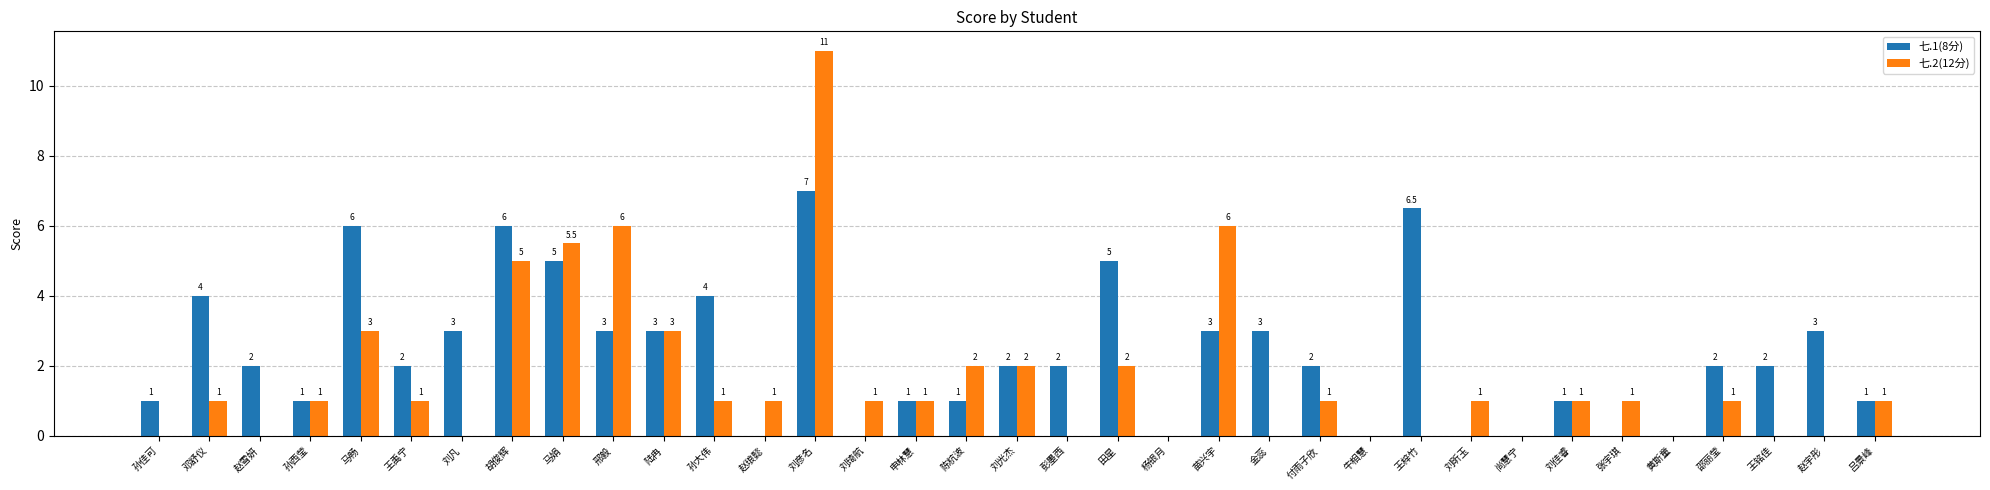

What is the sum of the 七.1(8分) values at 孙佳可 and 黄斯童?

1.0